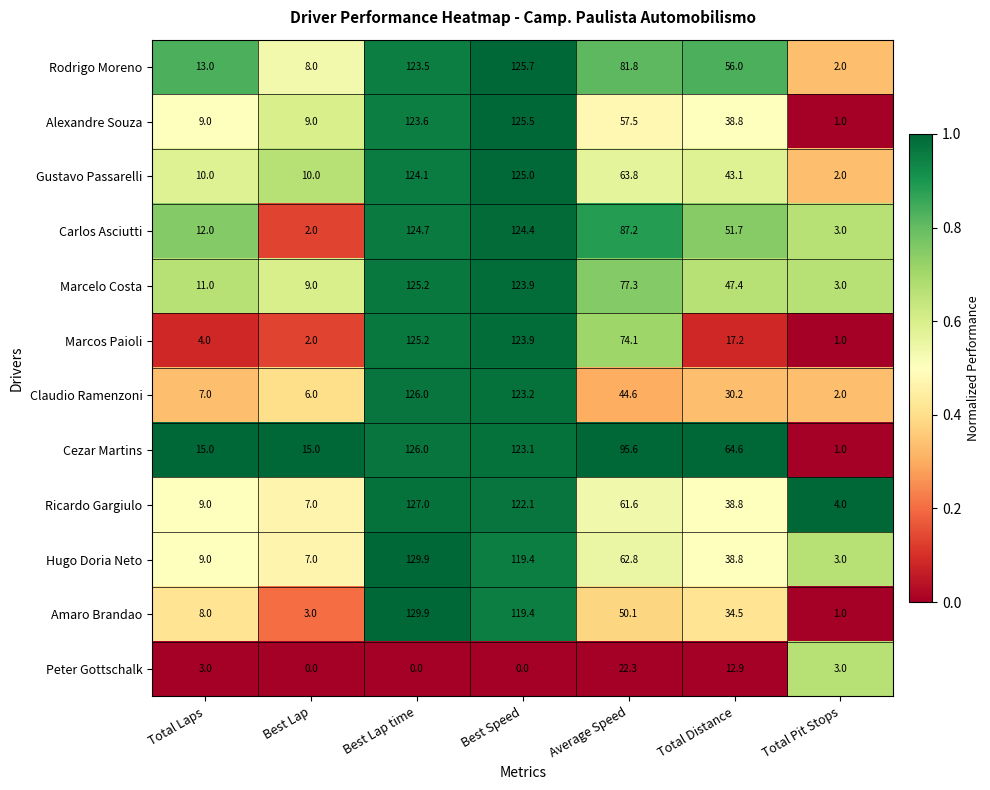

What is the spread (max minus min) of values at Total Distance?

51.7